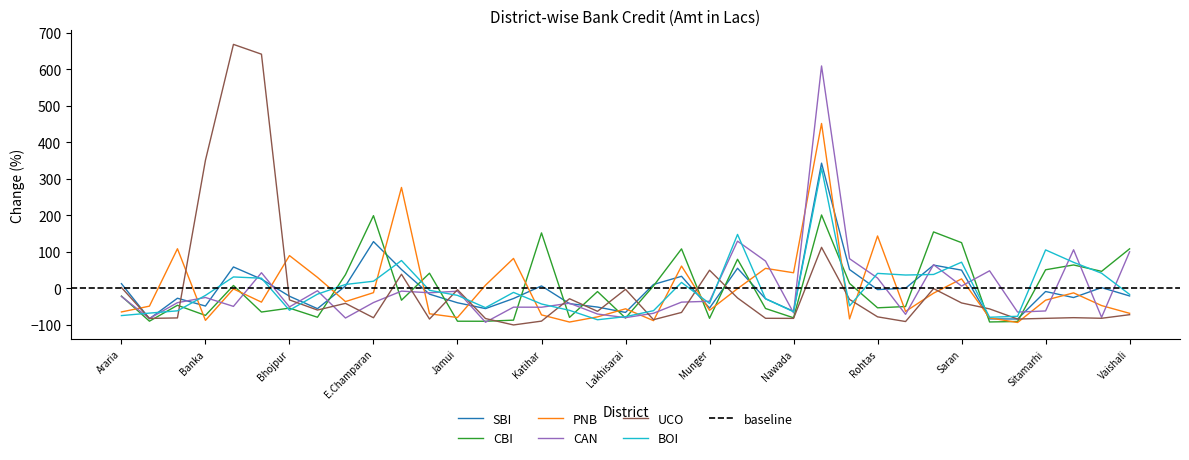

True or false: BOI and CAN cross at least once.

True